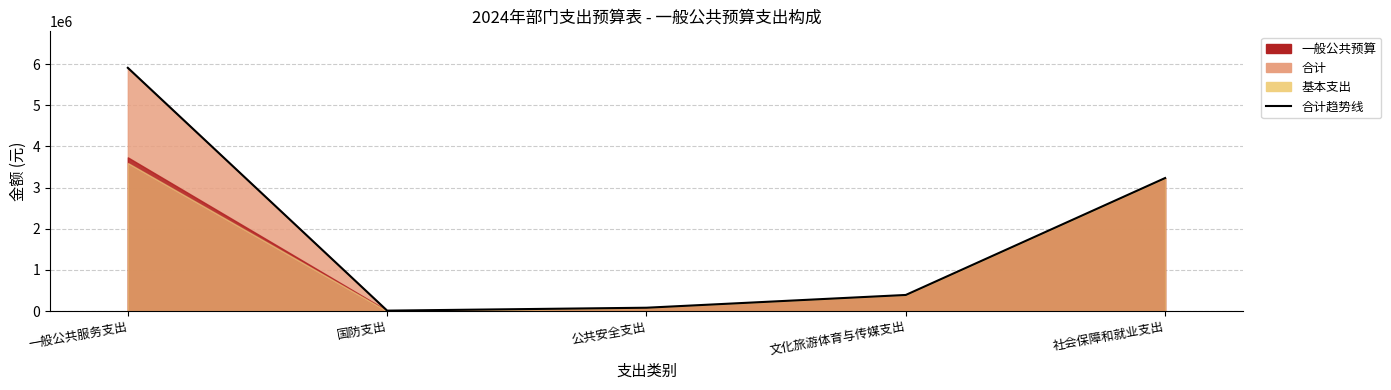

What is the sum of all values?

9625790.8